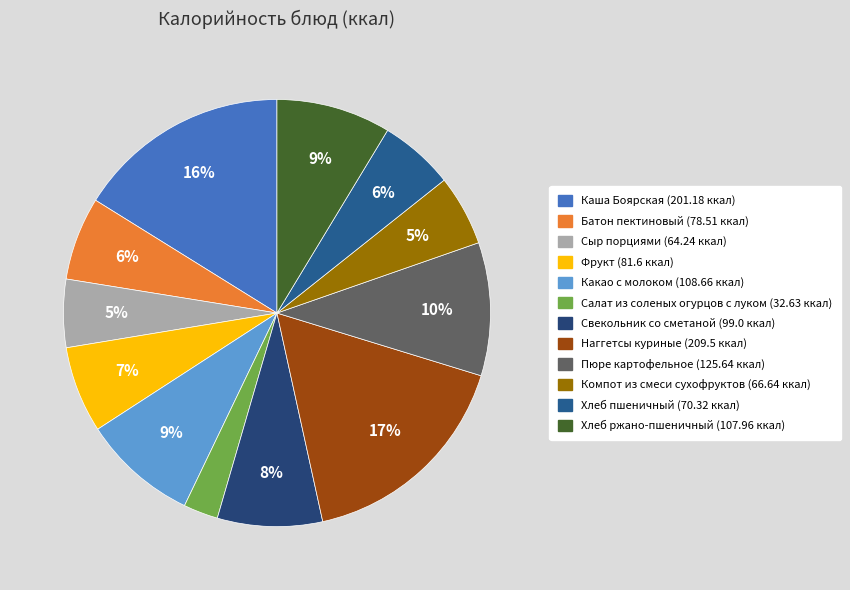

Is there a majority slice in this chart?

No